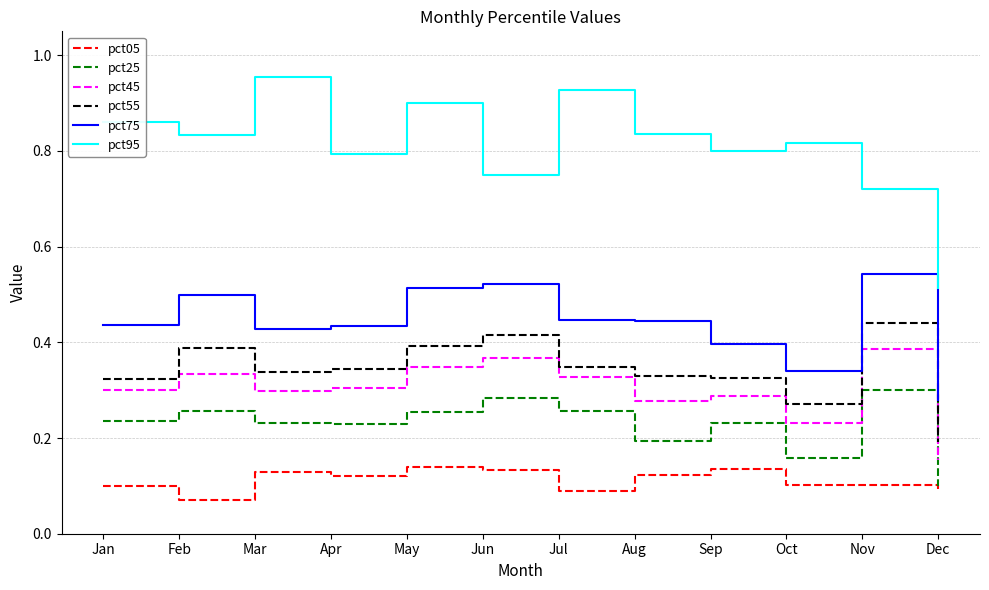

The value of pct45 at May is 0.5. True or false?

False